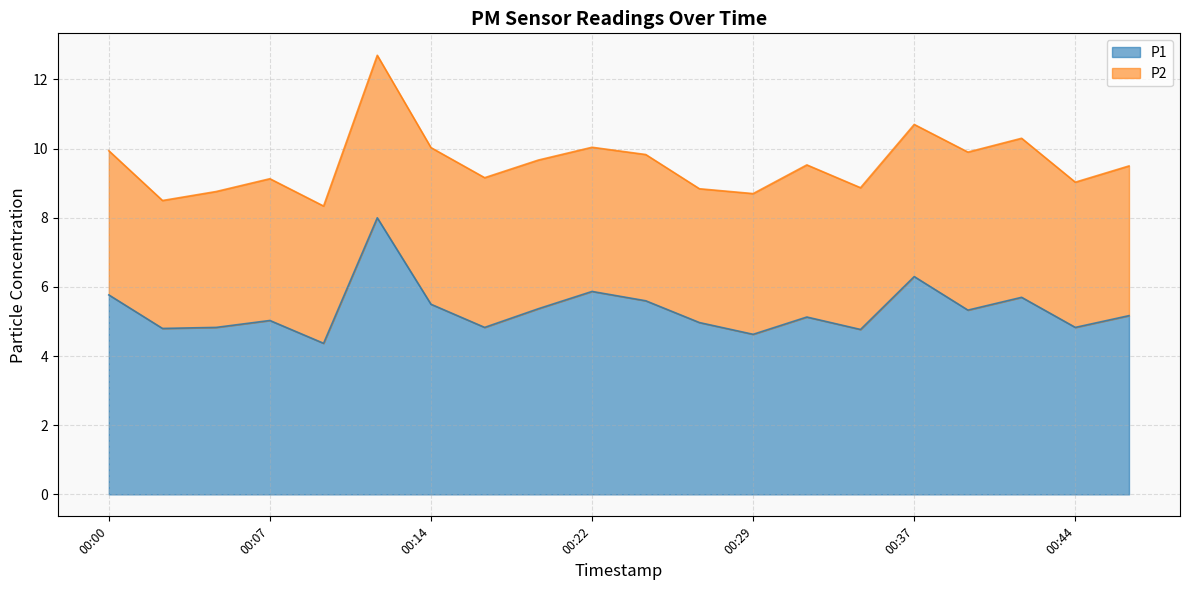

Reading left to right, extract all data points from this chart.

00:00=5.8	00:02=4.8	00:05=4.8	00:07=5.0	00:10=4.4	00:12=8.0	00:14=5.5	00:17=4.8	00:19=5.4	00:22=5.9	00:24=5.6	00:27=5.0	00:29=4.6	00:32=5.1	00:34=4.8	00:37=6.3	00:39=5.3	00:41=5.7	00:44=4.8	00:46=5.2